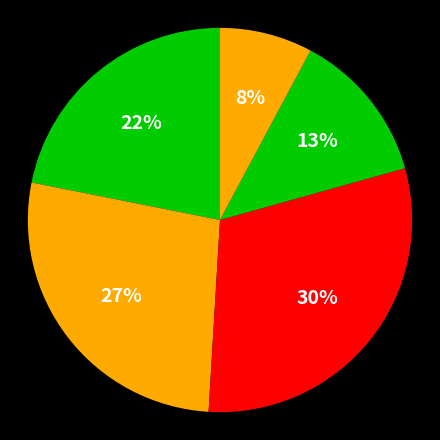

Count the number of slices in the pie.

5